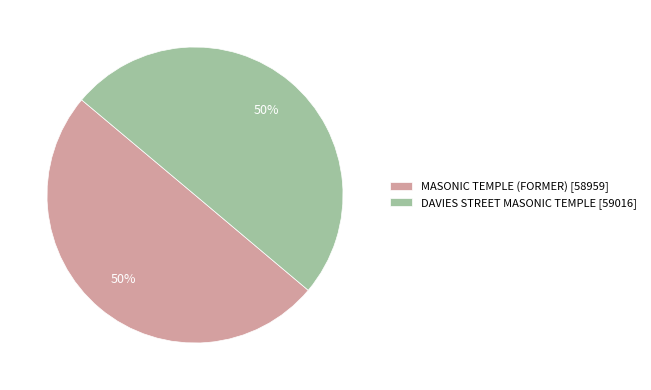

What percentage is the MASONIC TEMPLE (FORMER) slice, to the nearest percent?

50%